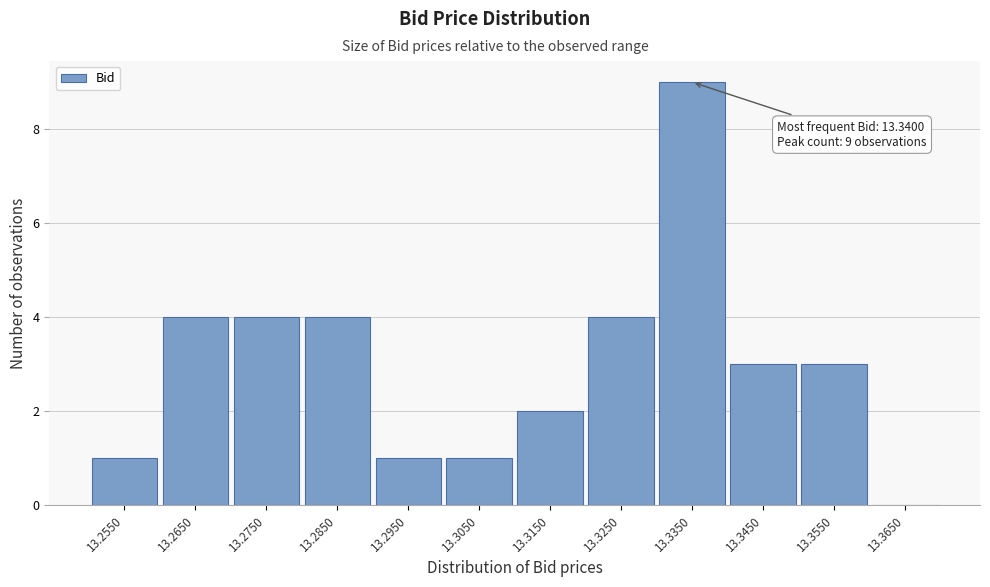

Reading left to right, what are all the values shown in this chart?

13.2550=1	13.2650=4	13.2750=4	13.2850=4	13.2950=1	13.3050=1	13.3150=2	13.3250=4	13.3350=9	13.3450=3	13.3550=3	13.3650=0